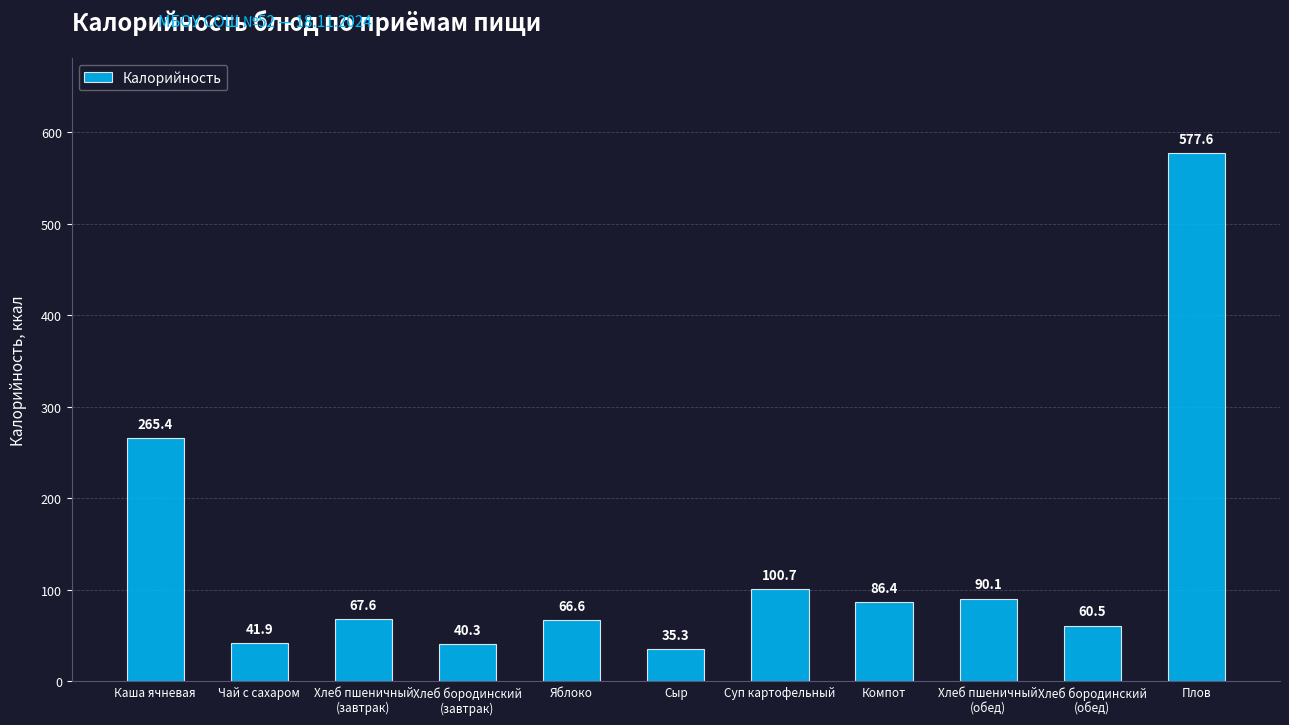

How many bars are there in total?

11